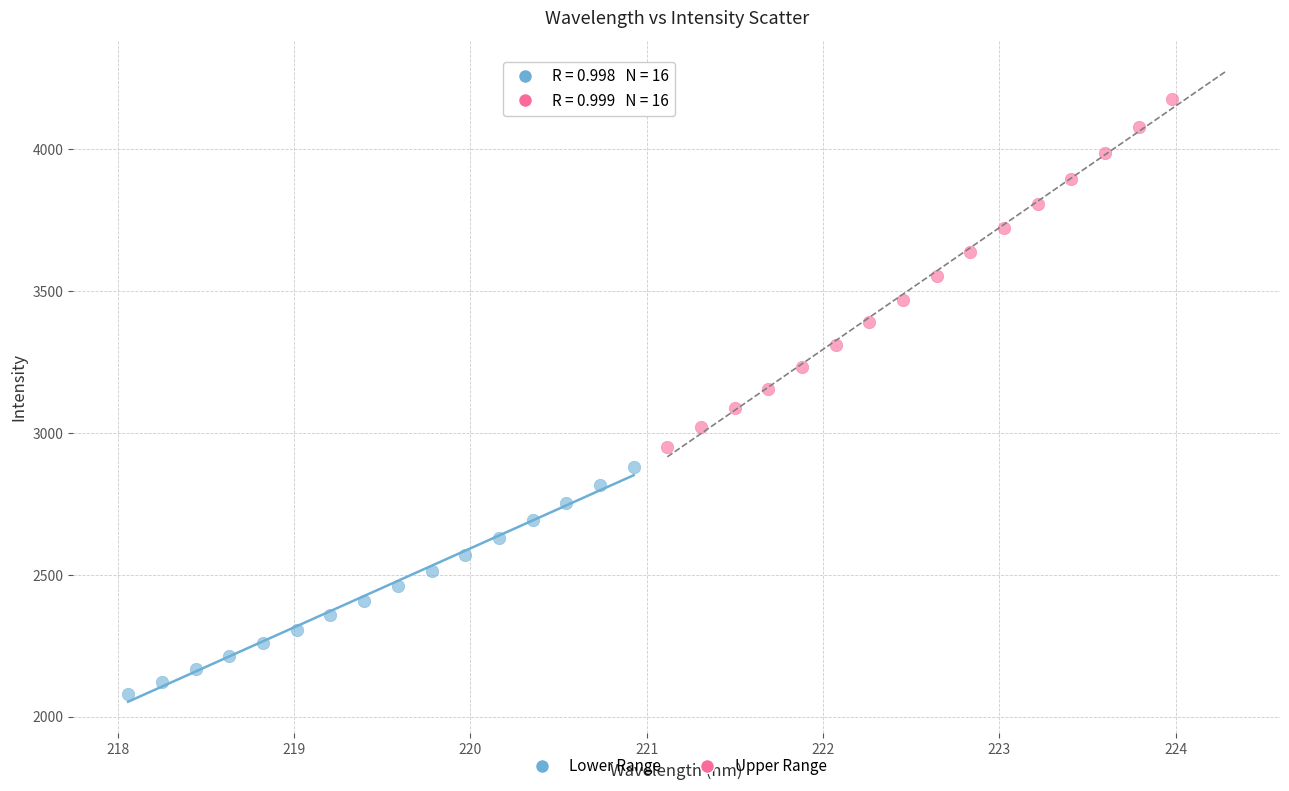

Which series contains the highest Y value?

Upper Range